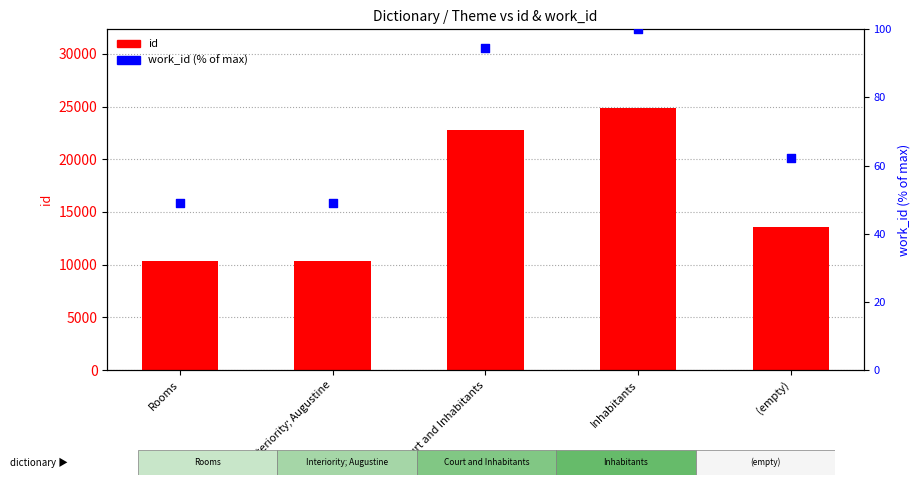

What are all the series names shown in the legend?

id, work_id (% of max)